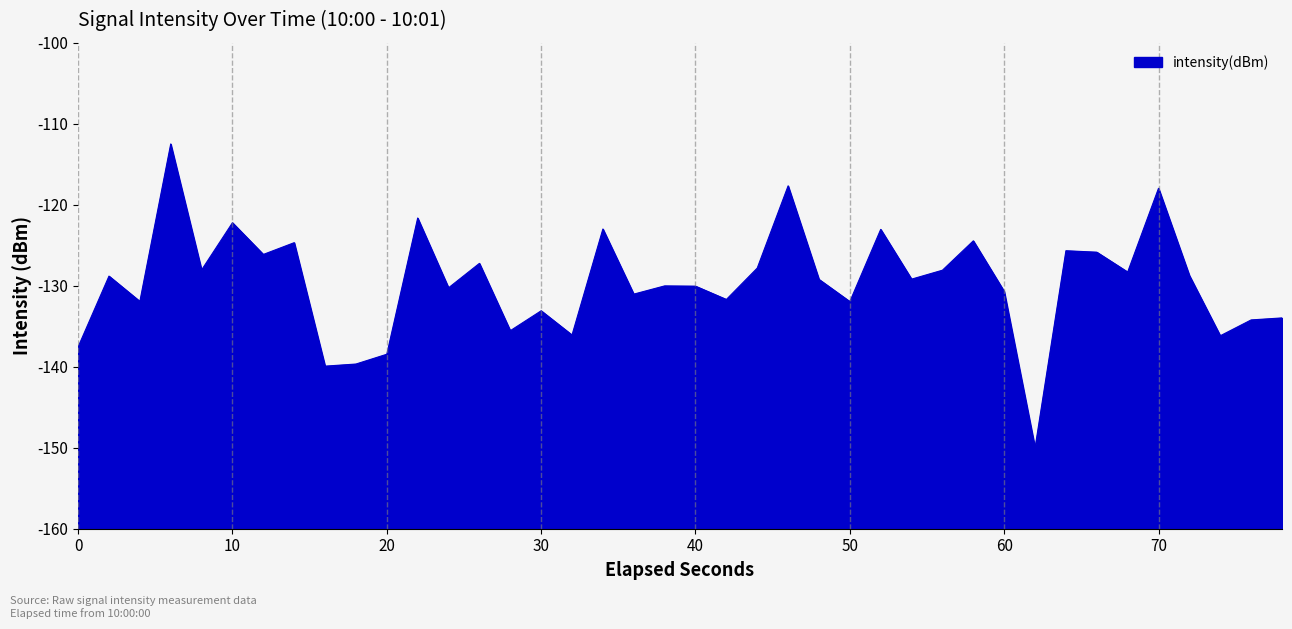

How many lines are shown in the chart?

1